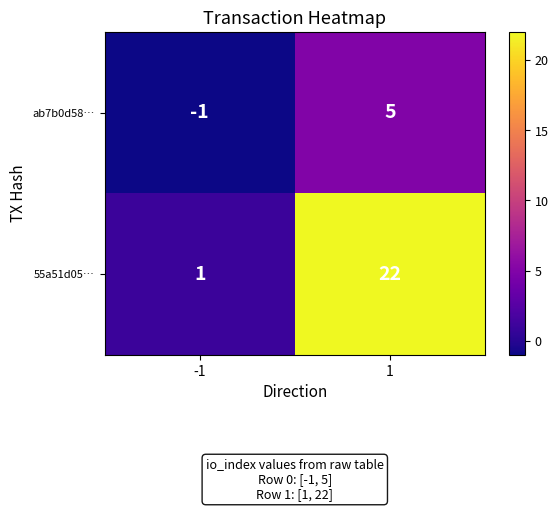

What is the maximum value shown in the chart?

22